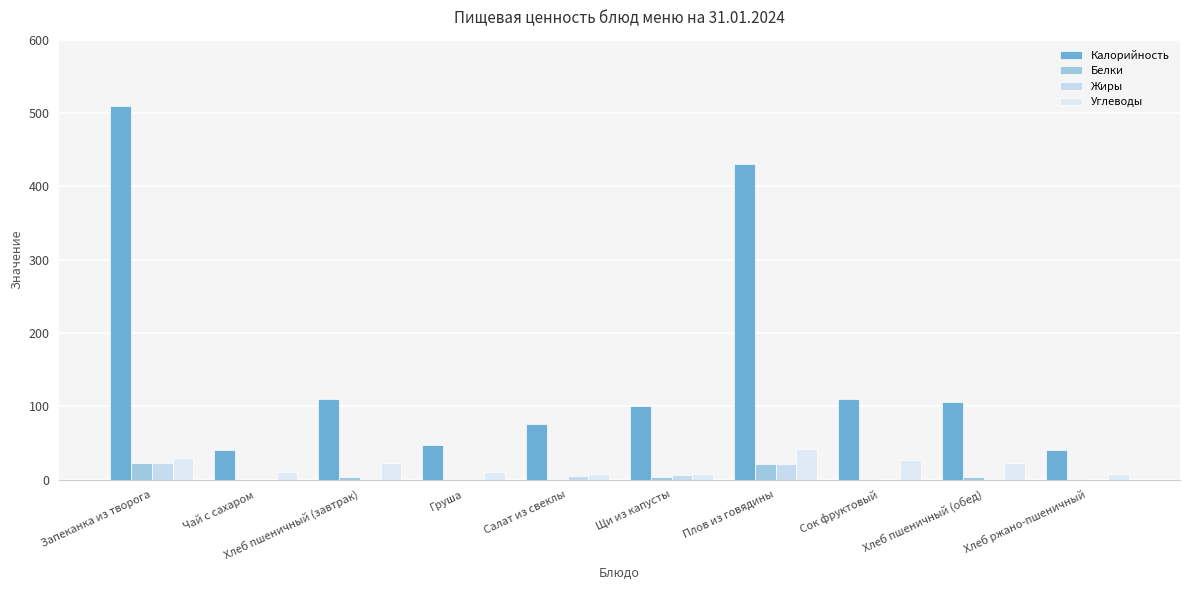

Reading left to right, list all the values displayed in this chart.

Калорийность: 509.2	40.0	110.0	47.0	76.0	100.0	430.5	110.0	106.0	39.8
Белки: 23.0	0.0	4.0	0.4	1.4	3.0	21.0	1.0	3.4	1.0
Жиры: 23.0	0.0	1.0	0.3	4.5	6.0	21.0	0.0	0.4	0.0
Углеводы: 30.0	10.0	23.0	10.3	7.6	7.0	41.0	26.0	22.1	8.0